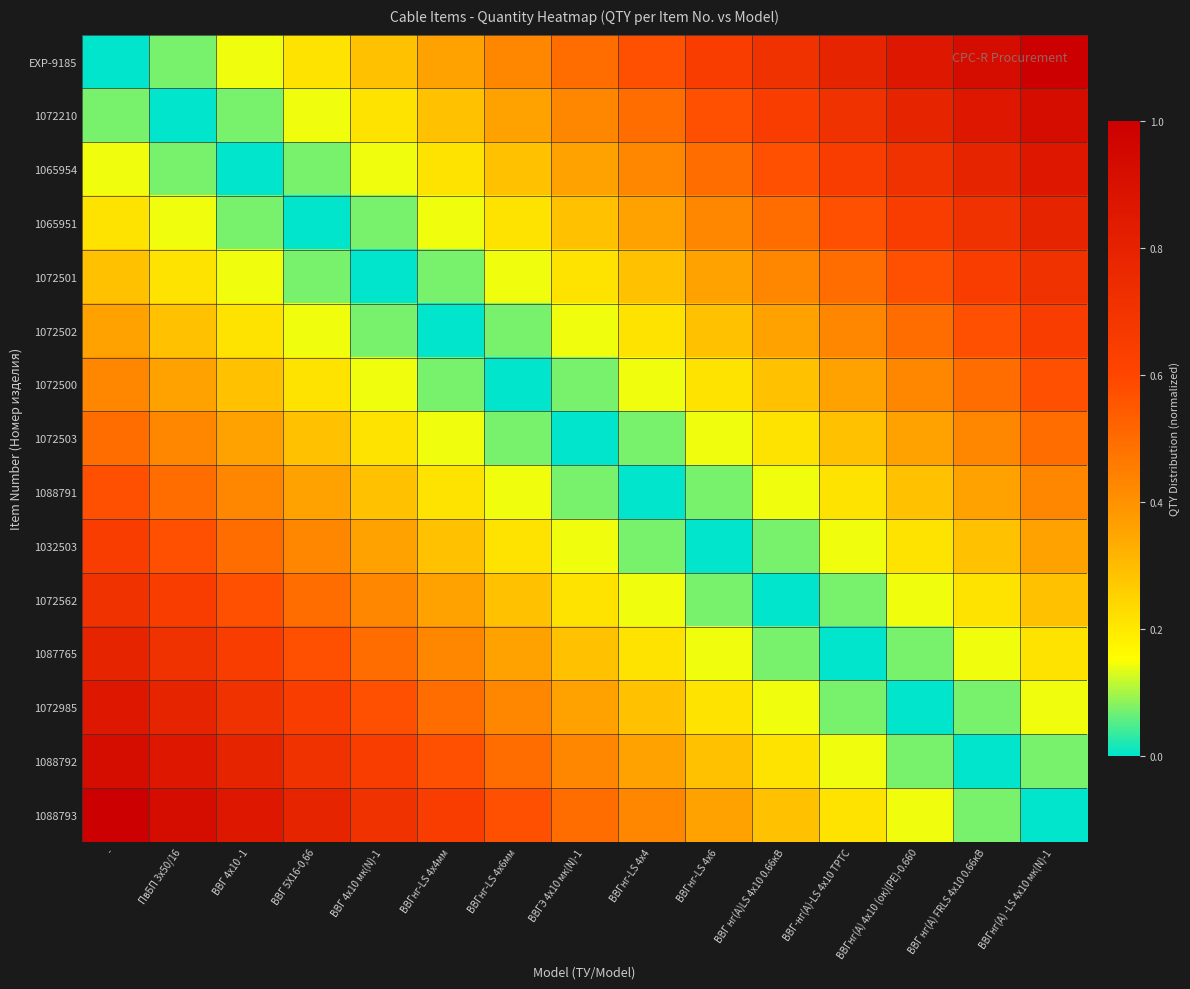

At how many categories does at least one series exceed 0?

15